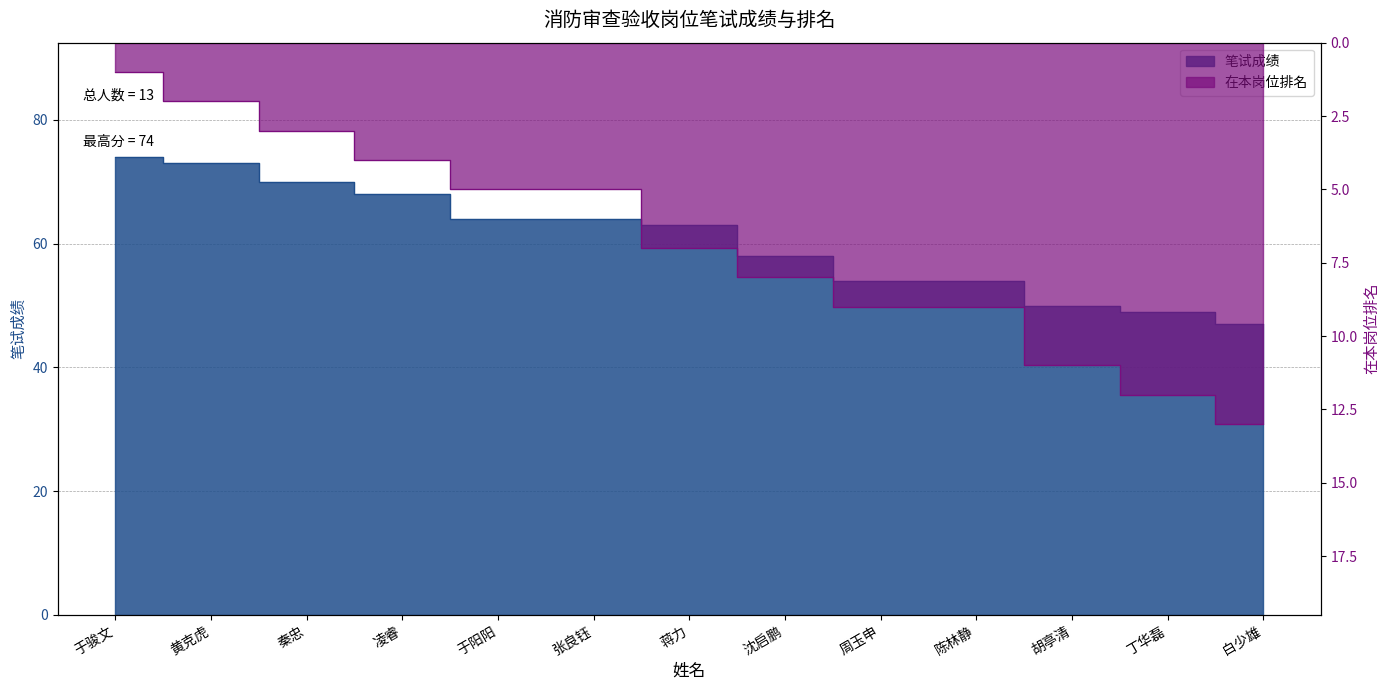

The 在本岗位排名 series shows 12 at 丁华磊. True or false?

True